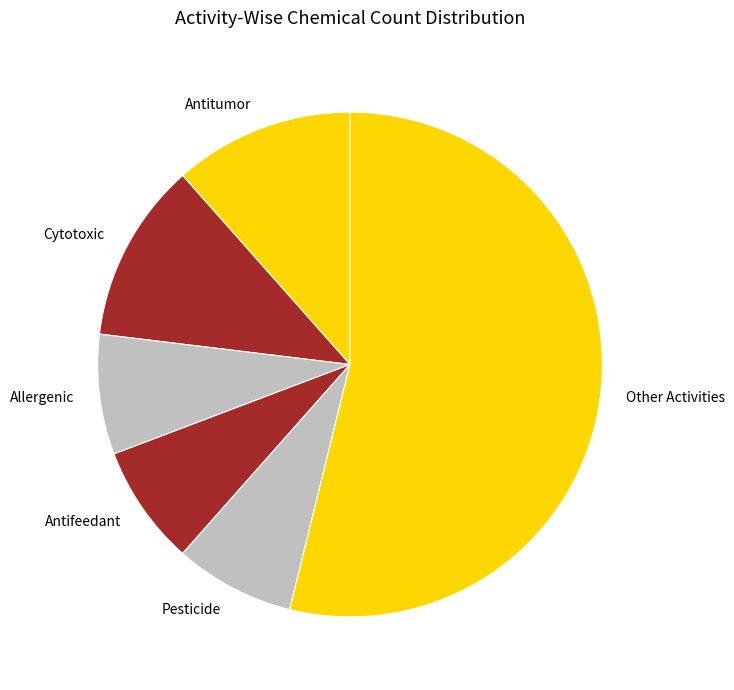

How many slices are in this pie chart?

6